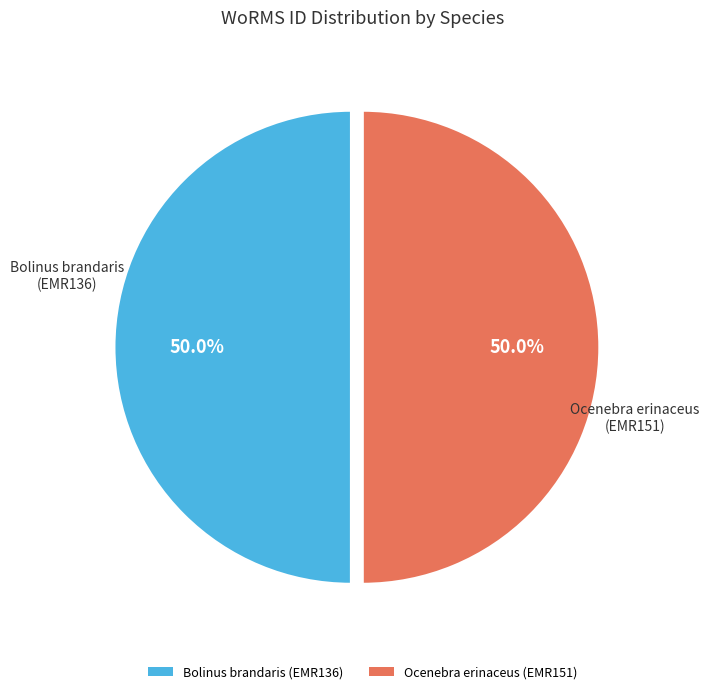

Combined, do Ocenebra erinaceus (EMR151) and Bolinus brandaris (EMR136) account for over 50%?

Yes